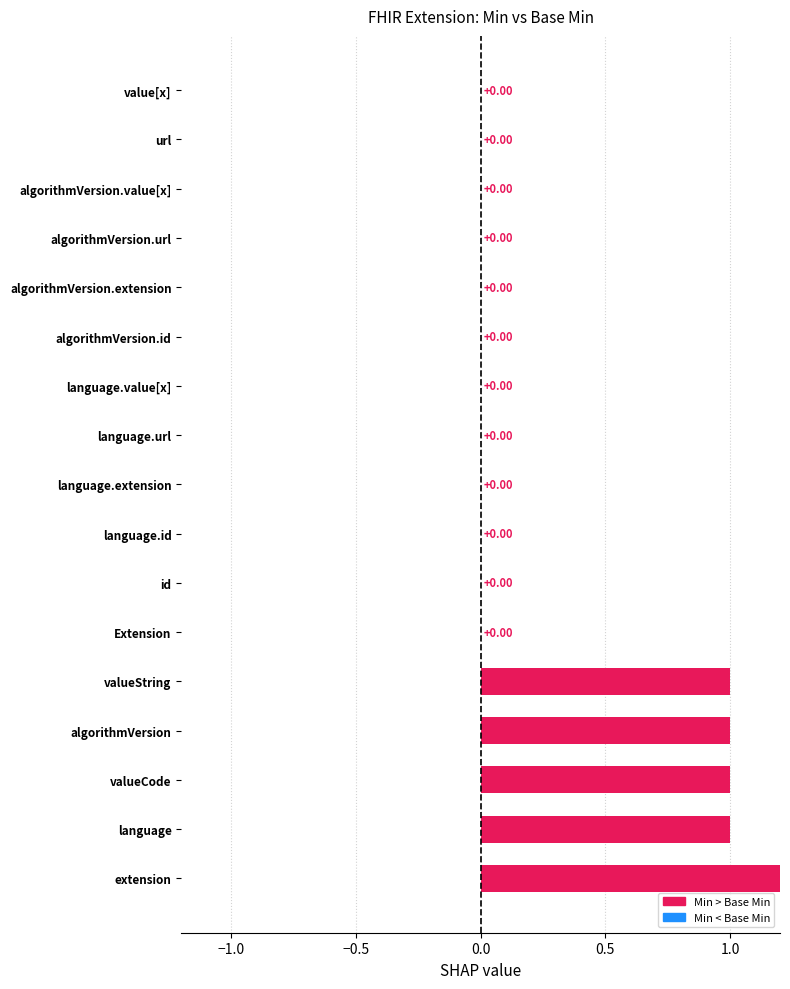

Which label corresponds to the smallest value in the chart?

Extension